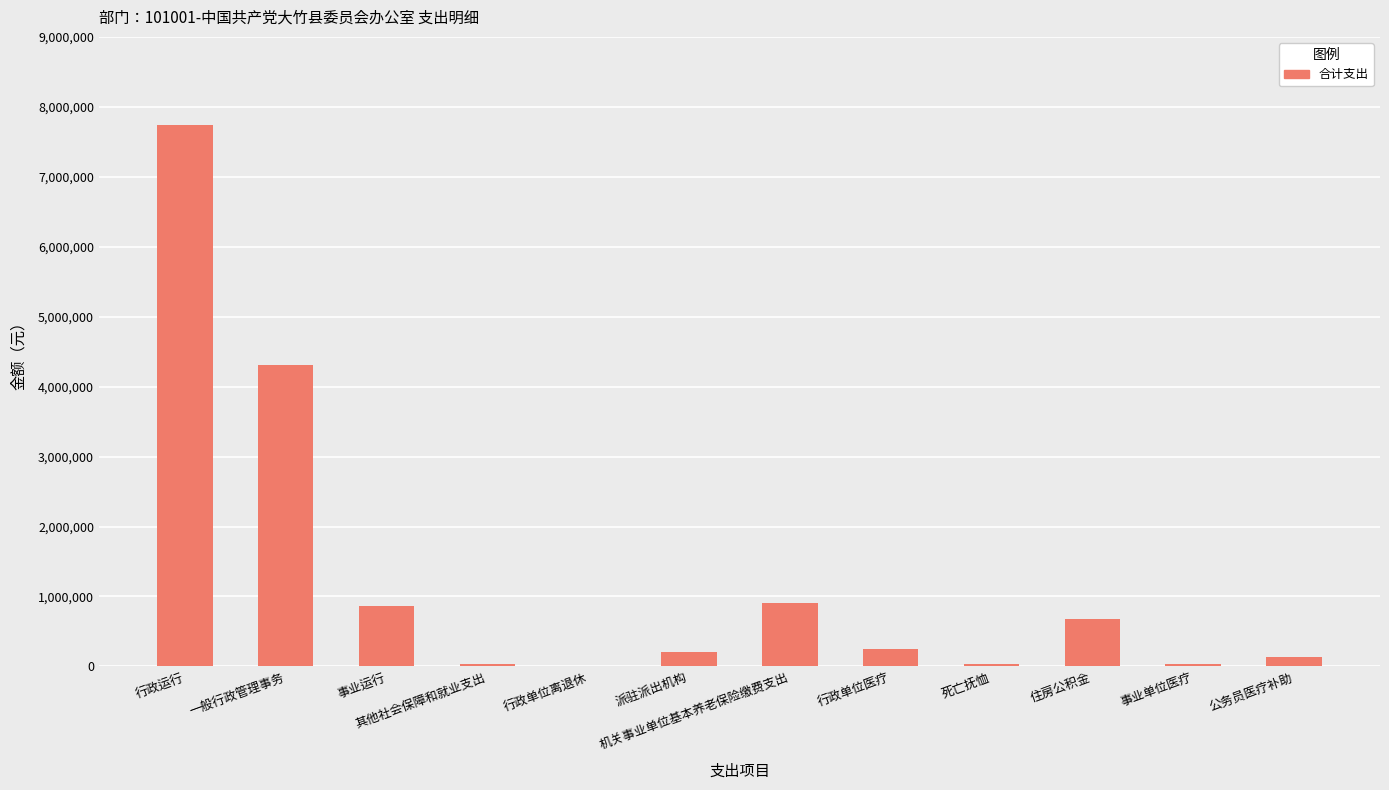

What is the sum of the values at 事业运行 and 住房公积金?

1539600.0